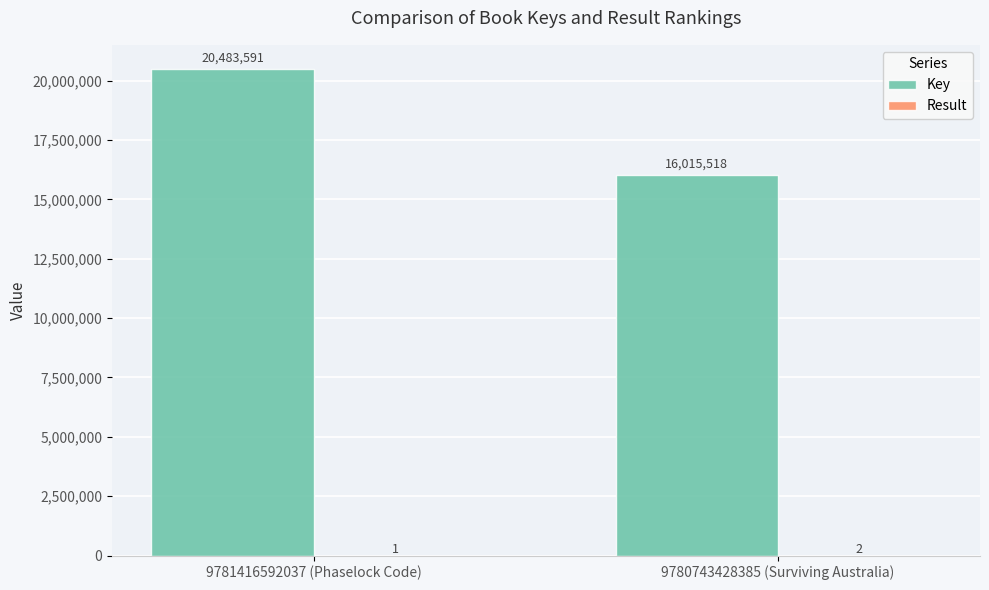

Which series has the largest total across all categories?

Key